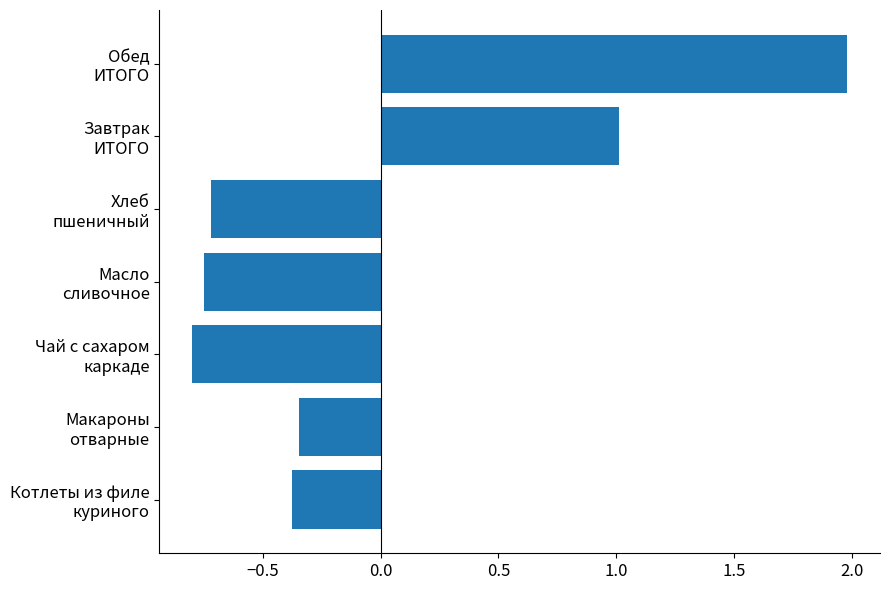

Which label corresponds to the largest value in the chart?

Обед
ИТОГО